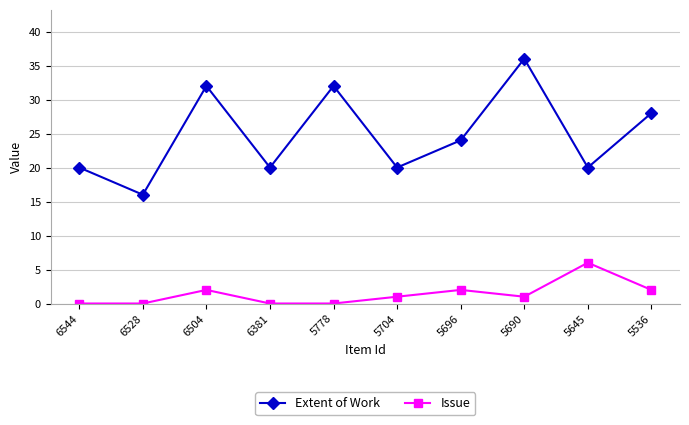

Which series has the largest total across all categories?

Extent of Work